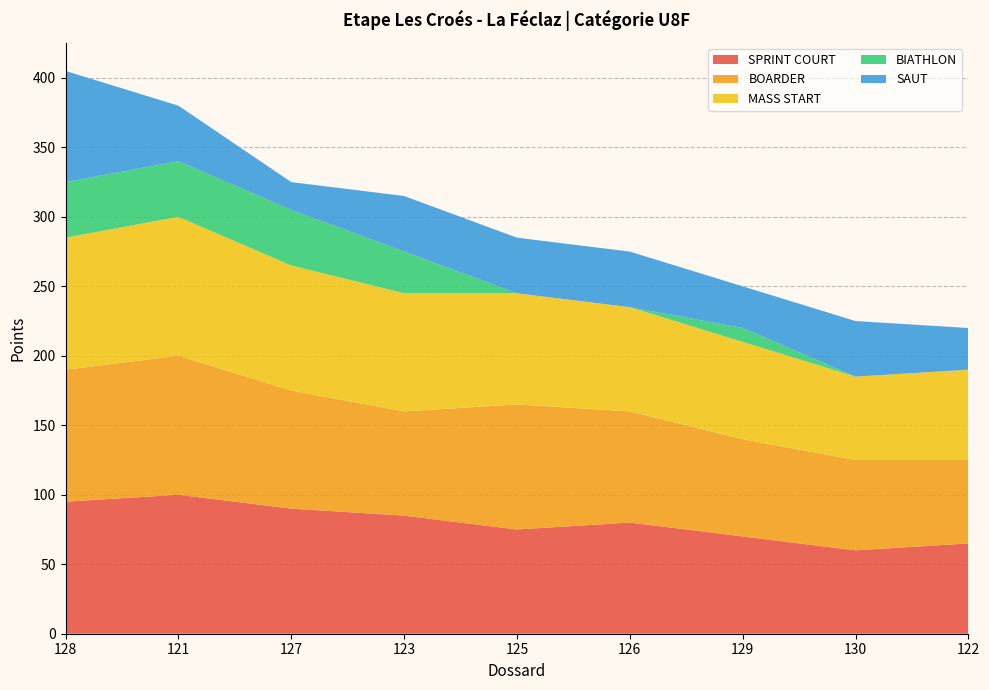

Reading left to right, what are all the values shown in this chart?

SPRINT COURT: 128=95	121=100	127=90	123=85	125=75	126=80	129=70	130=60	122=65
BOARDER: 128=95	121=100	127=85	123=75	125=90	126=80	129=70	130=65	122=60
MASS START: 128=95	121=100	127=90	123=85	125=80	126=75	129=70	130=60	122=65
BIATHLON: 128=40	121=40	127=40	123=30	125=0	126=0	129=10	130=0	122=0
SAUT: 128=80	121=40	127=20	123=40	125=40	126=40	129=30	130=40	122=30